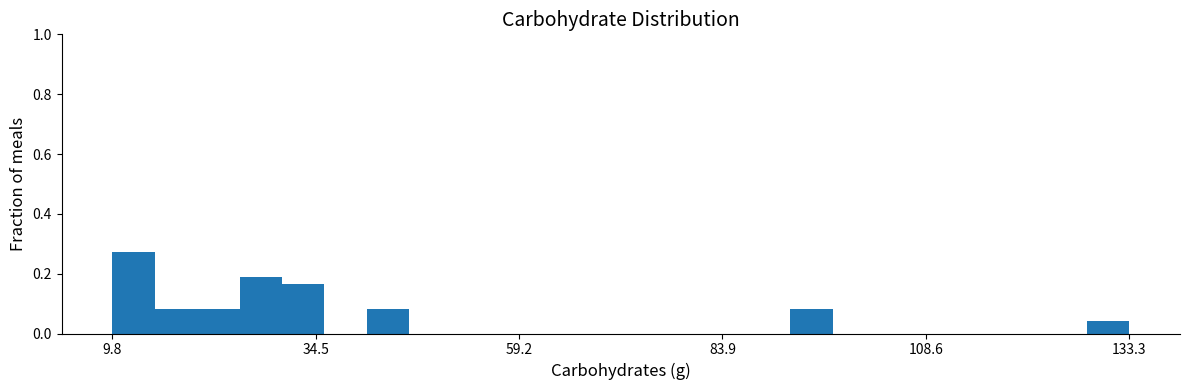

Read against the x-axis, roughly where is the centre of the tallest bar?

10